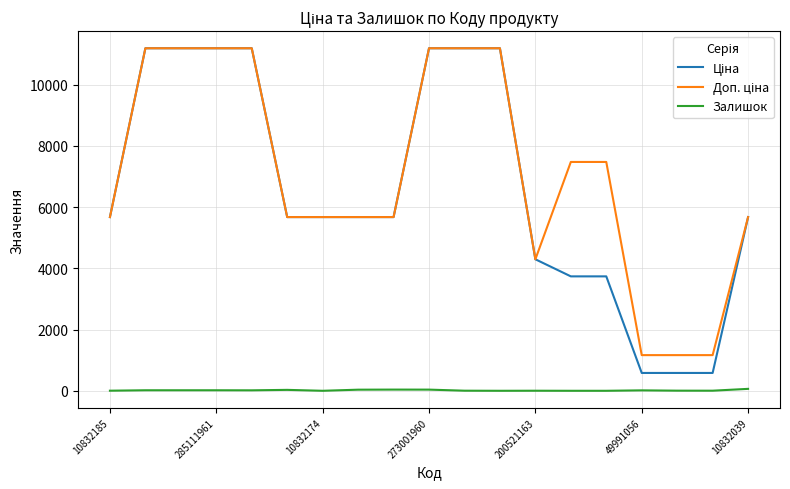

What is the difference between the highest and lowest values at 10832174?

5673.8